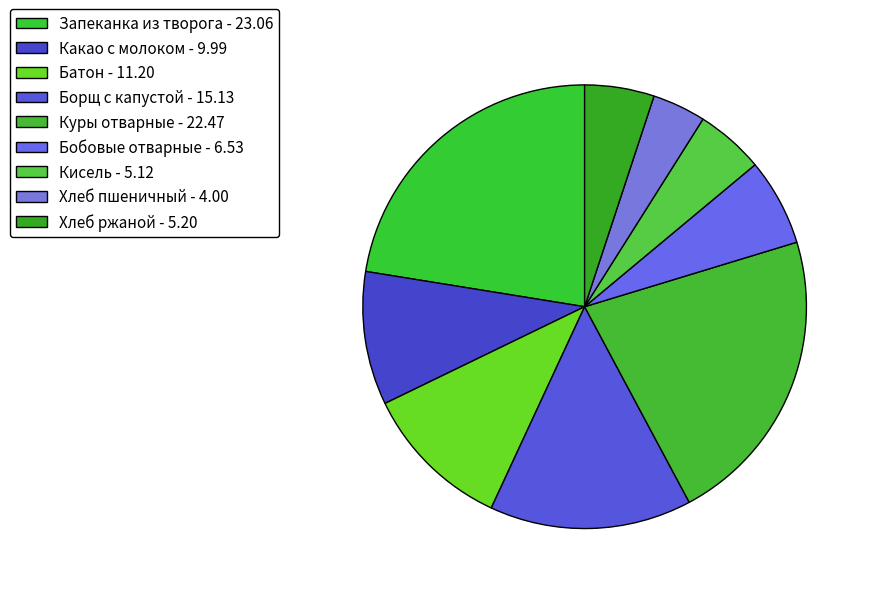

Which slice is the largest?

Запеканка из творога